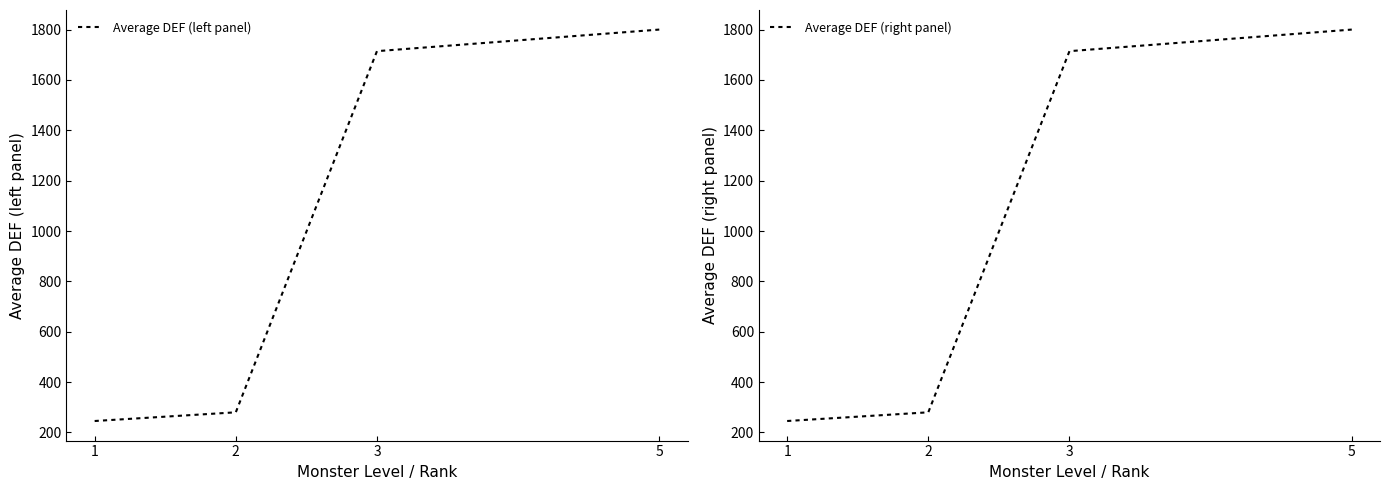

Which label corresponds to the largest value in the chart?

5